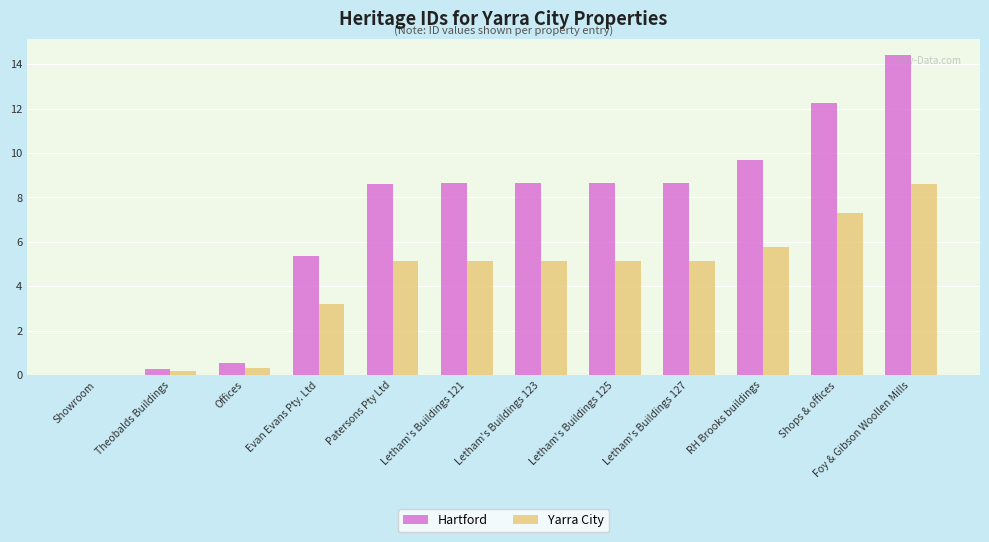

Which series has the largest range (max minus min)?

Hartford